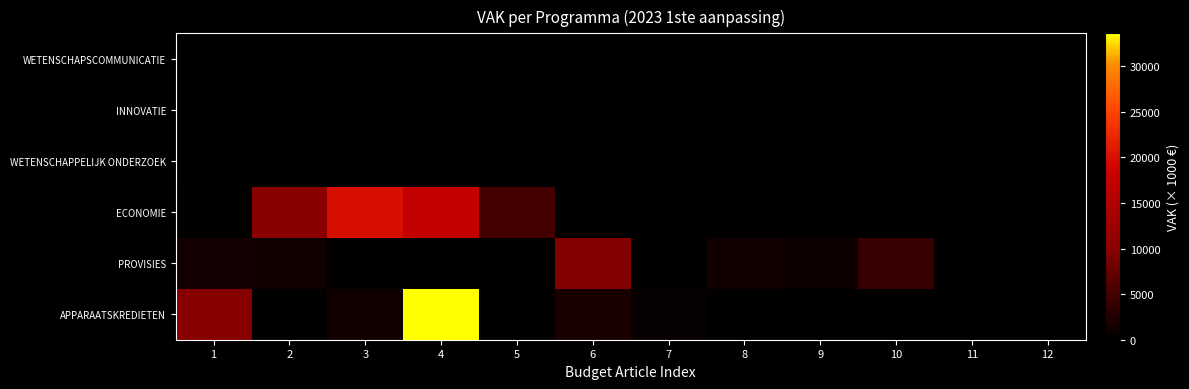

At which category is the sum across all series the highest?

4